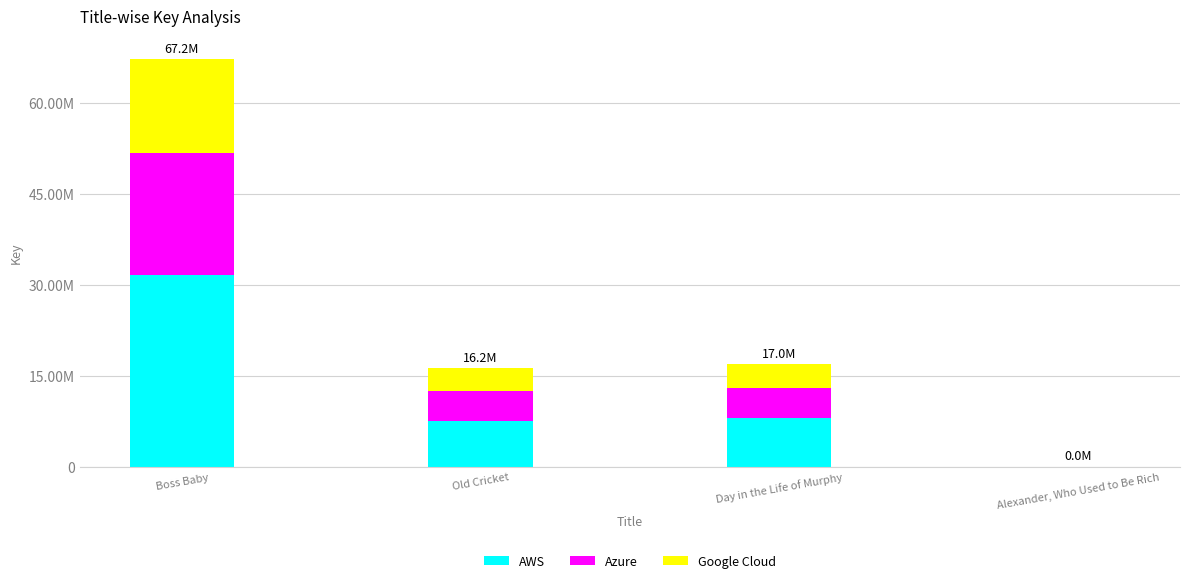

What is the sum of all AWS values?

47165720